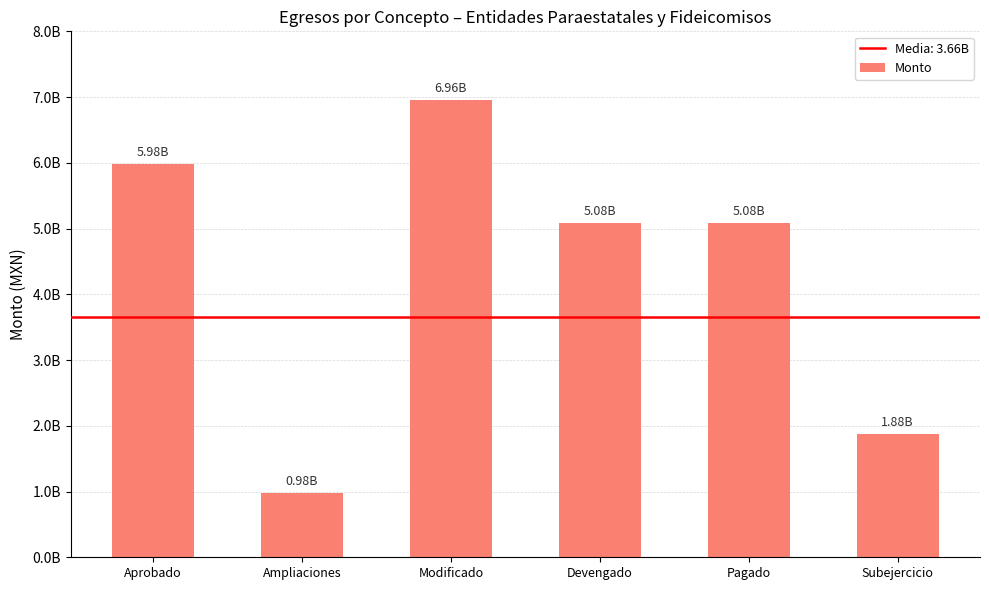

The value at Ampliaciones is 977965002.3. True or false?

True